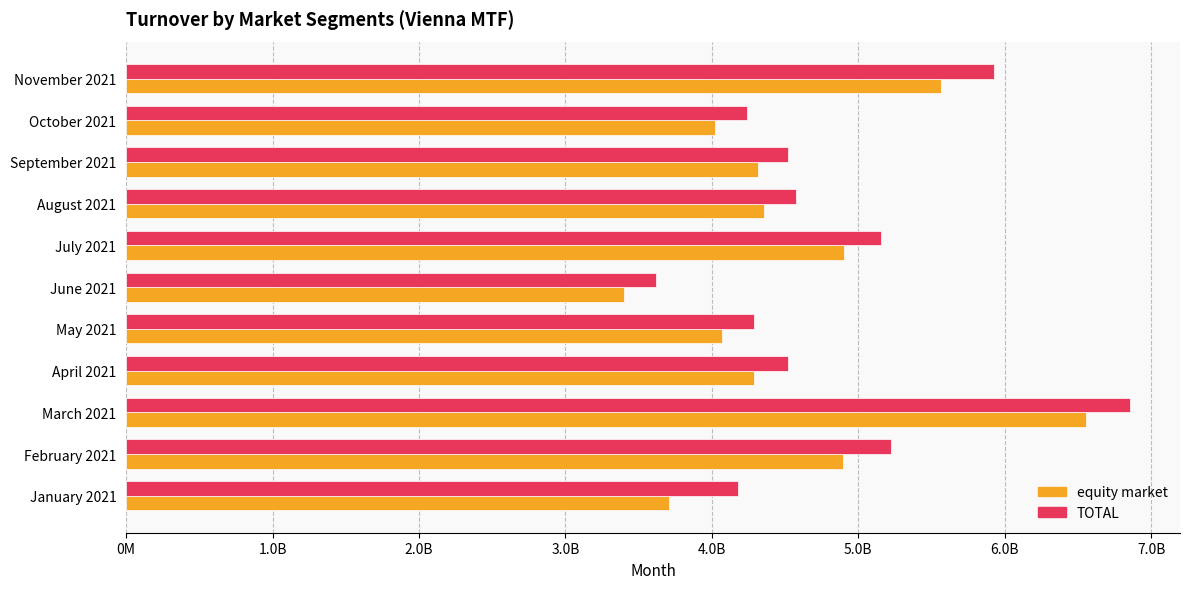

At which label does TOTAL reach its peak?

March 2021